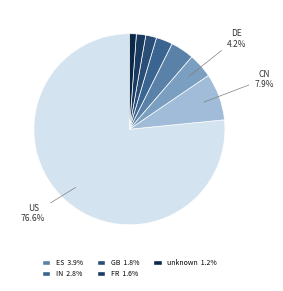

Count the number of slices in the pie.

8